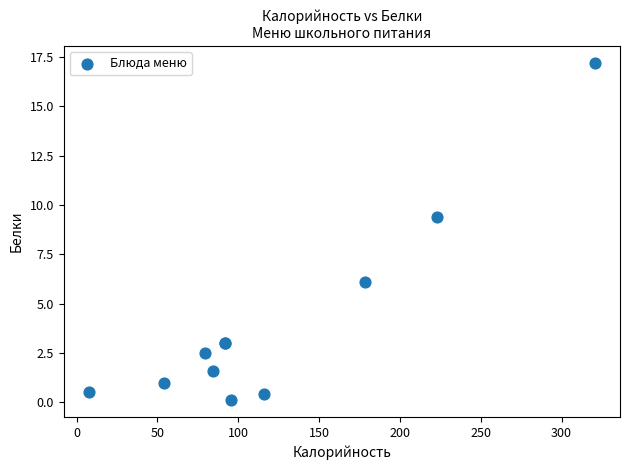

What Y value in the scatter plot is closest to 8?

9.4